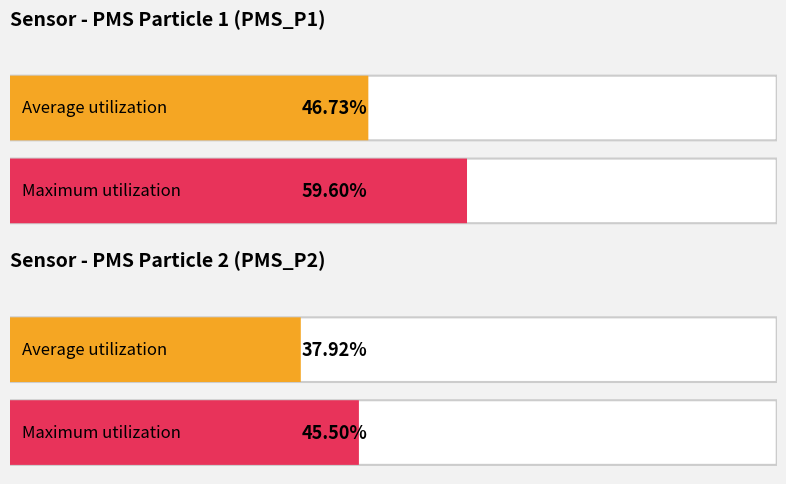

Is it true that Maximum utilization equals 62.4 at -54?

False